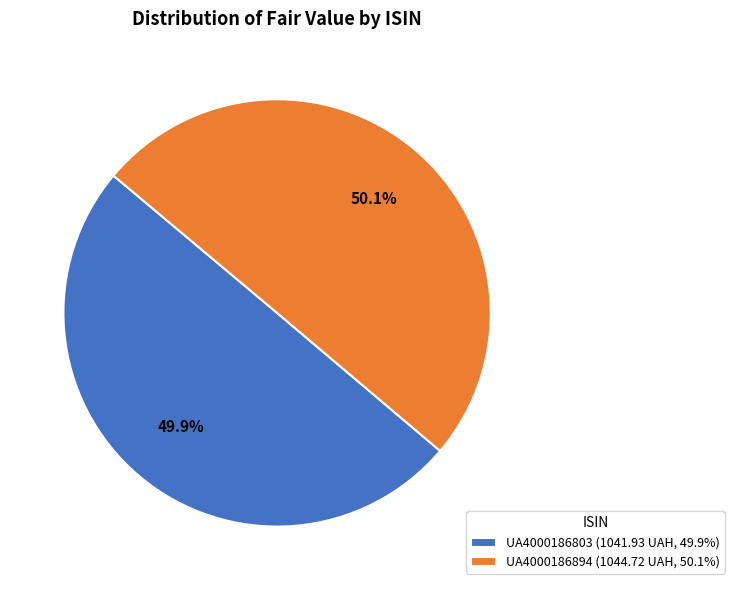

Do UA4000186894 (1044.72 UAH, 50.1%) and UA4000186803 (1041.93 UAH, 49.9%) together represent more than half of the pie?

Yes